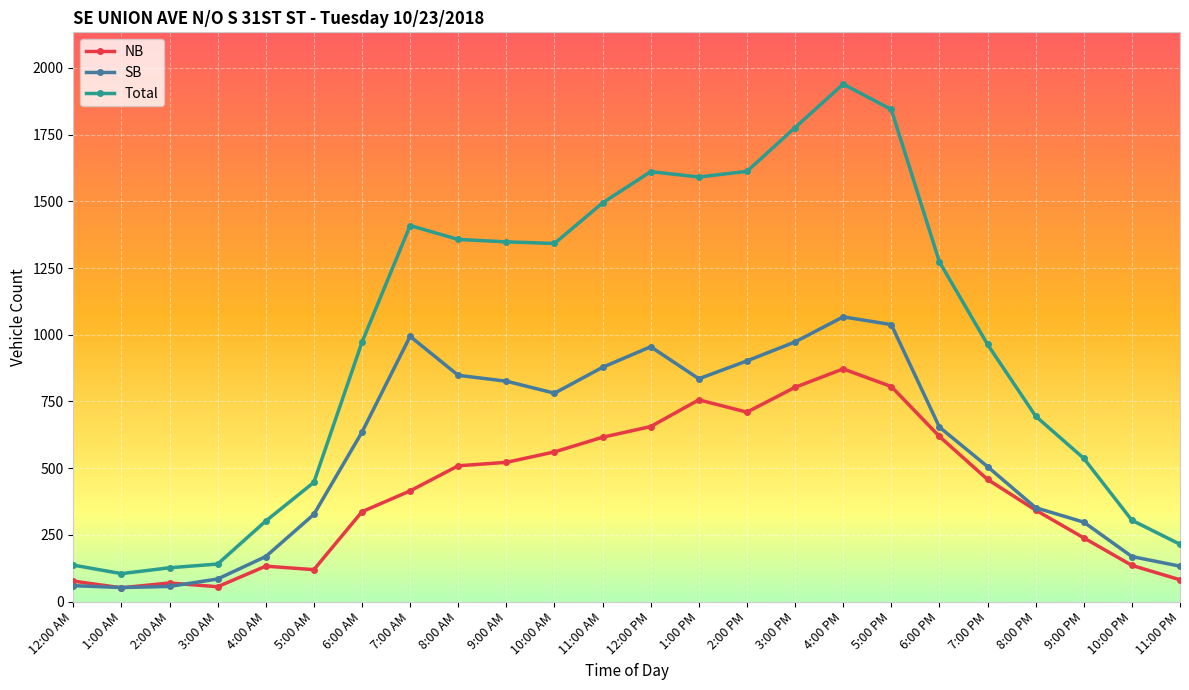

What position from the left is 6:00 PM?

19